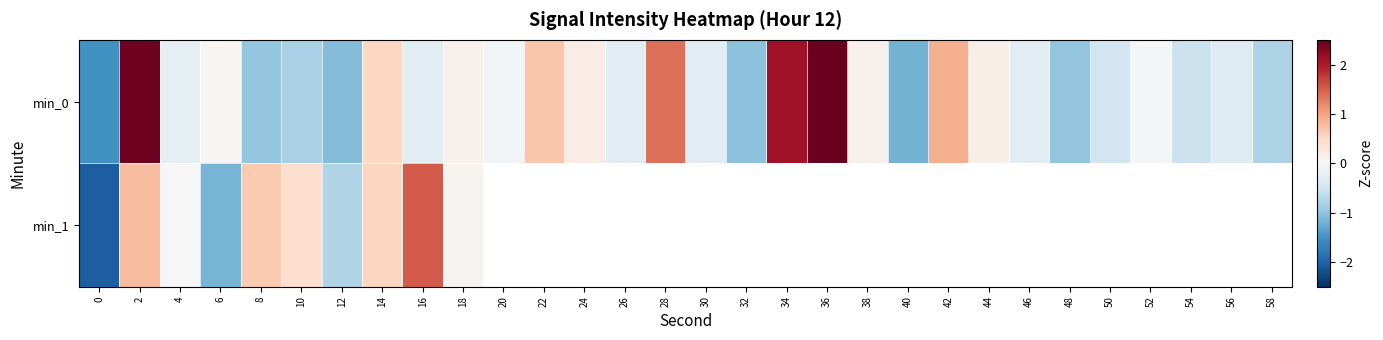

At which label is min_1 closest to 0?

4